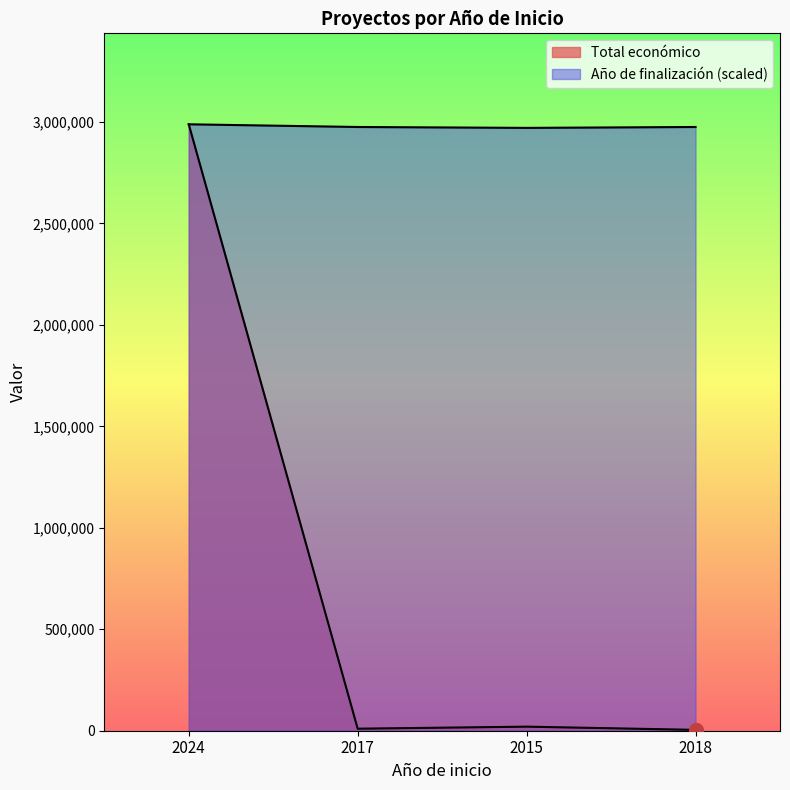

The value of Año de finalización at 2018 is 2975374.2. True or false?

True